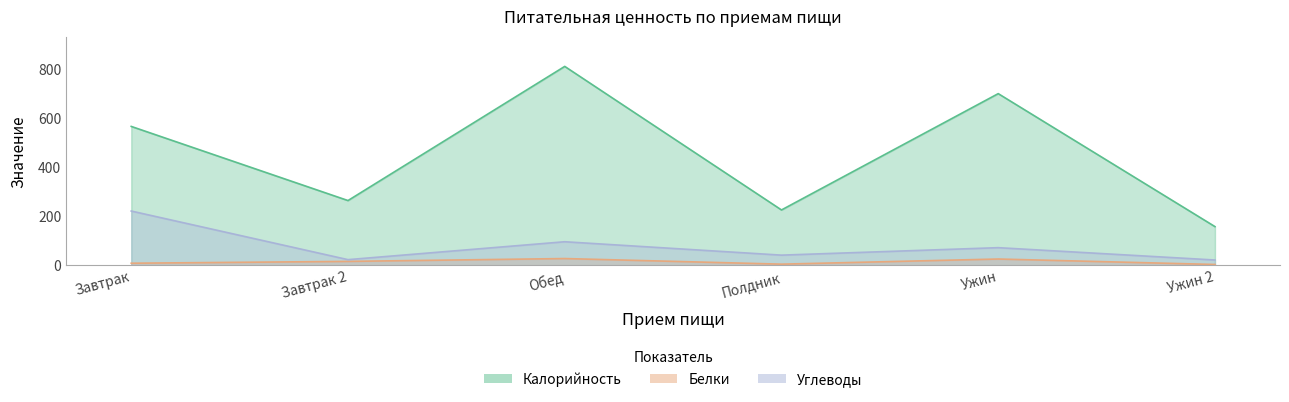

At which category does Калорийность reach its first local valley?

Завтрак 2